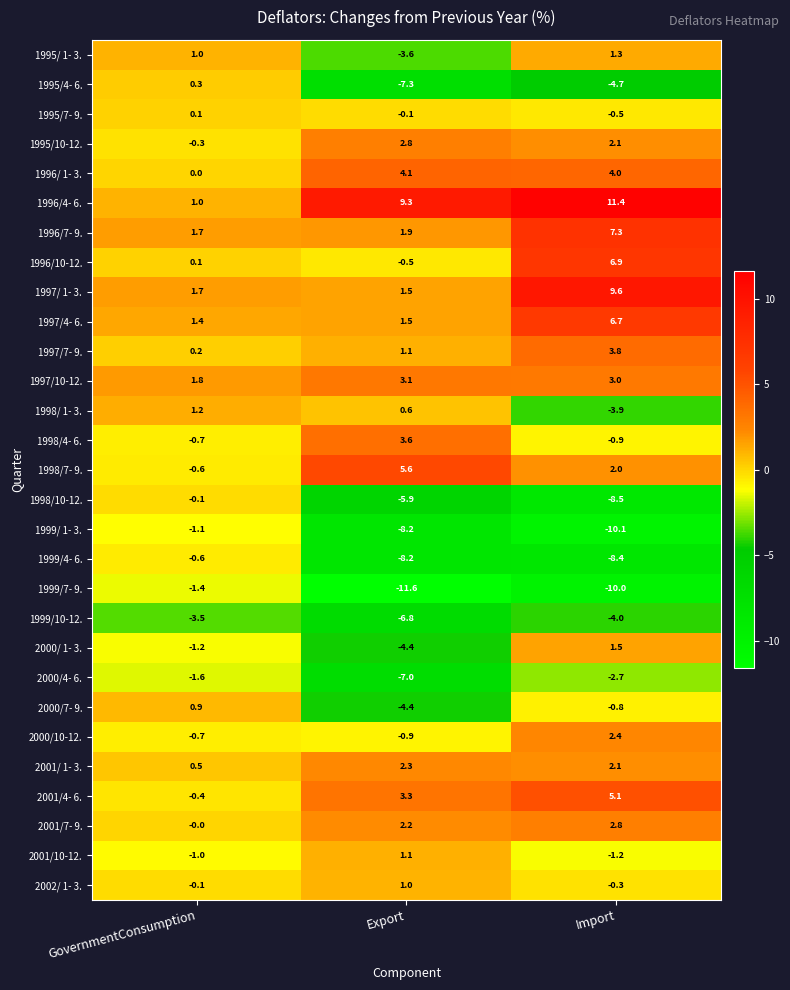

Which series has the largest total across all categories?

1996/4- 6.